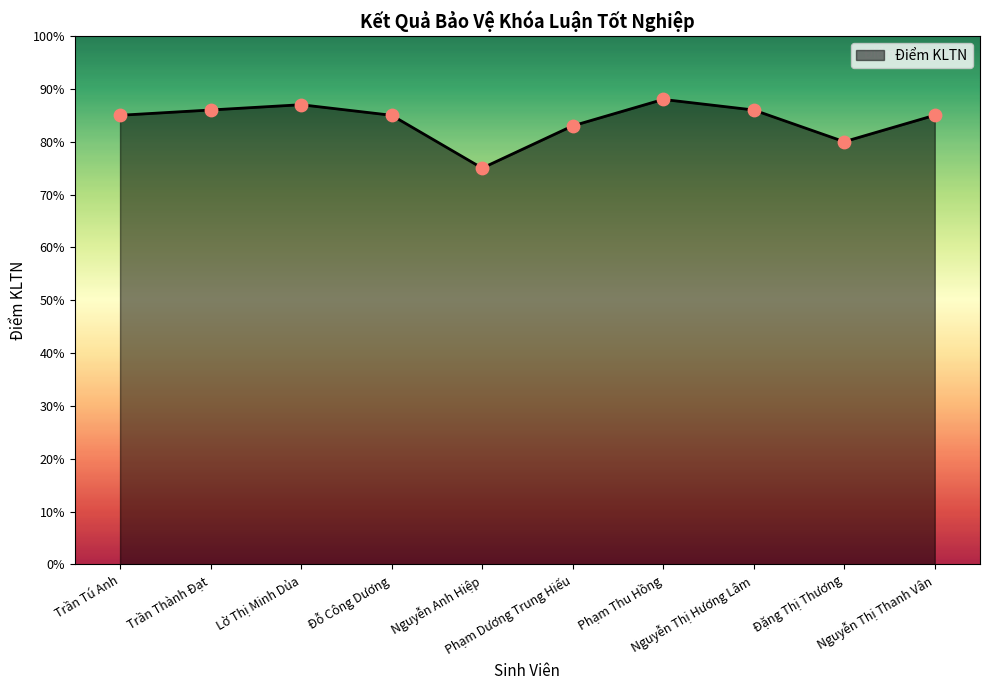

Is this an area chart (filled region under the line)?

Yes